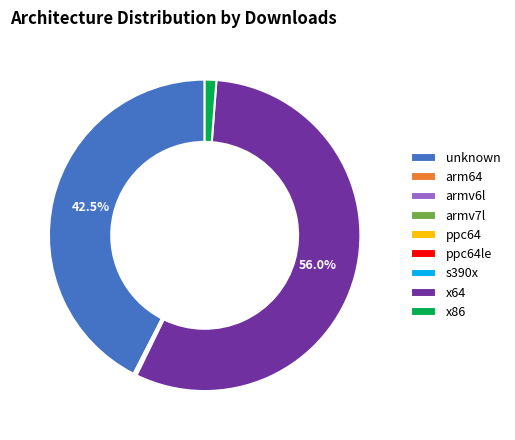

Which slice is the largest?

x64